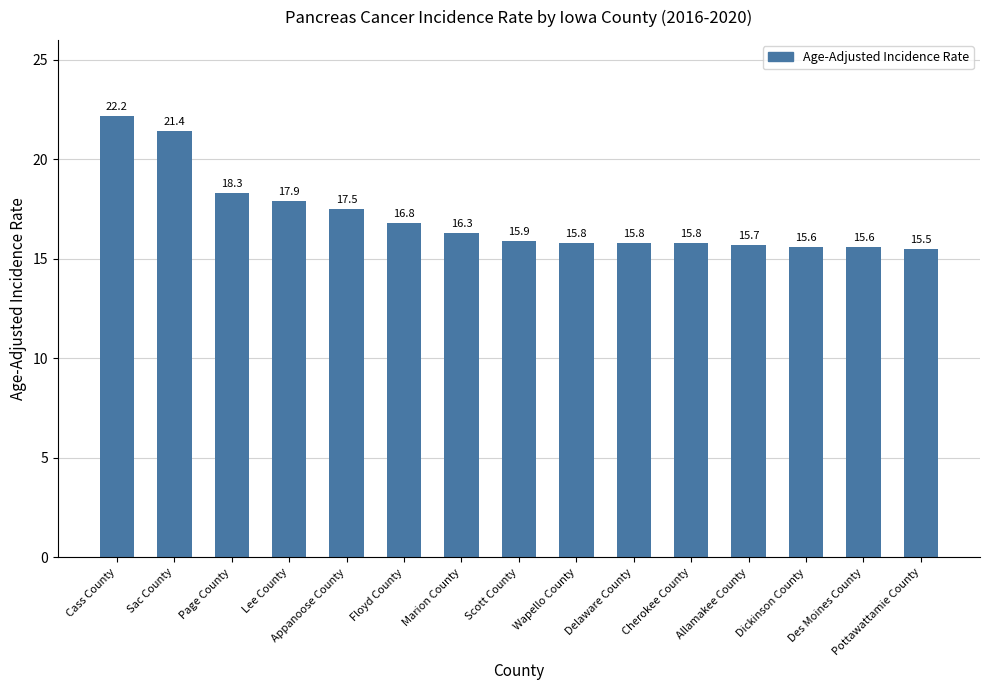

What is the difference between the maximum and minimum values?

6.7